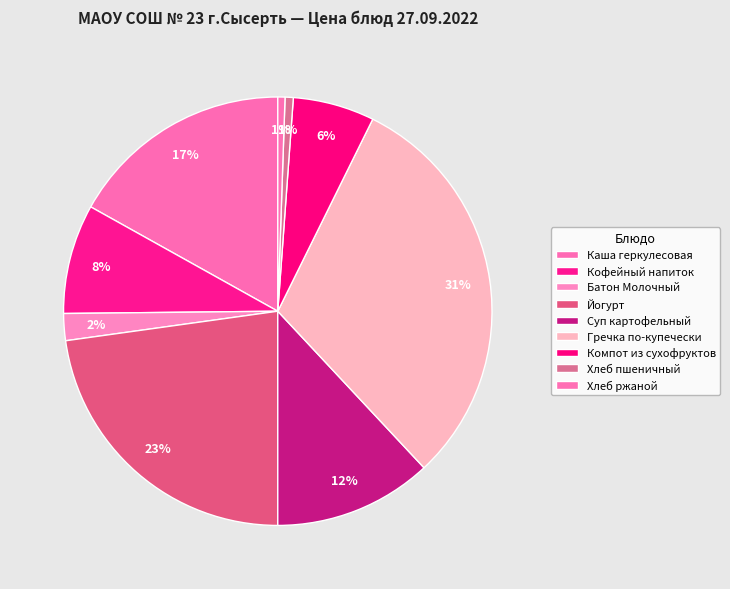

Rank the categories by value from lowest to highest.

Хлеб ржаной, Хлеб пшеничный, Батон Молочный, Компот из сухофруктов, Кофейный напиток, Суп картофельный, Каша геркулесовая, Йогурт, Гречка по-купечески